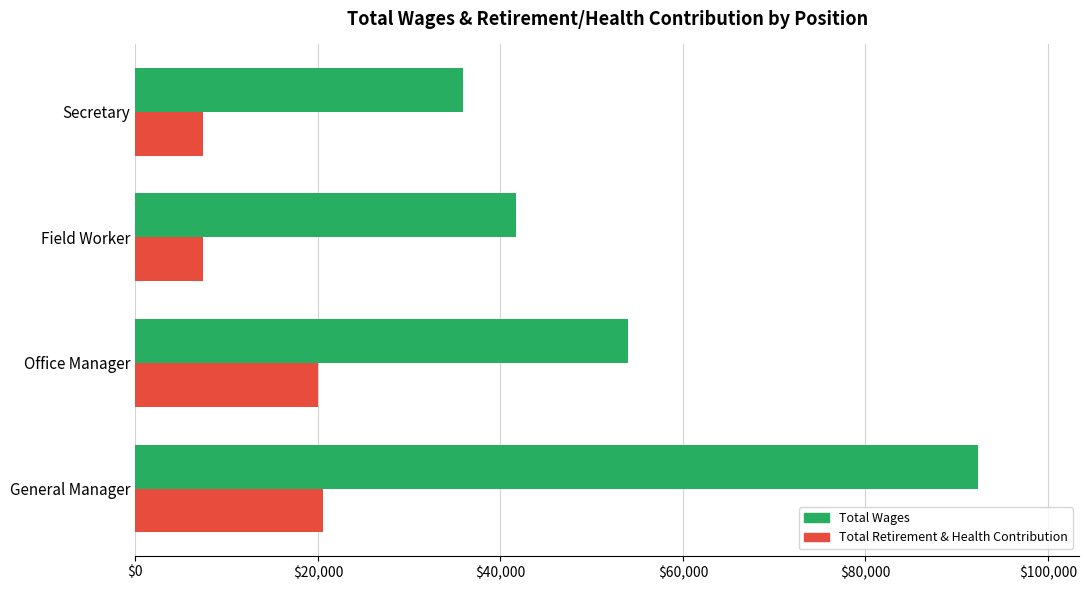

How many Total Wages values are between 41681 and 92328?

3